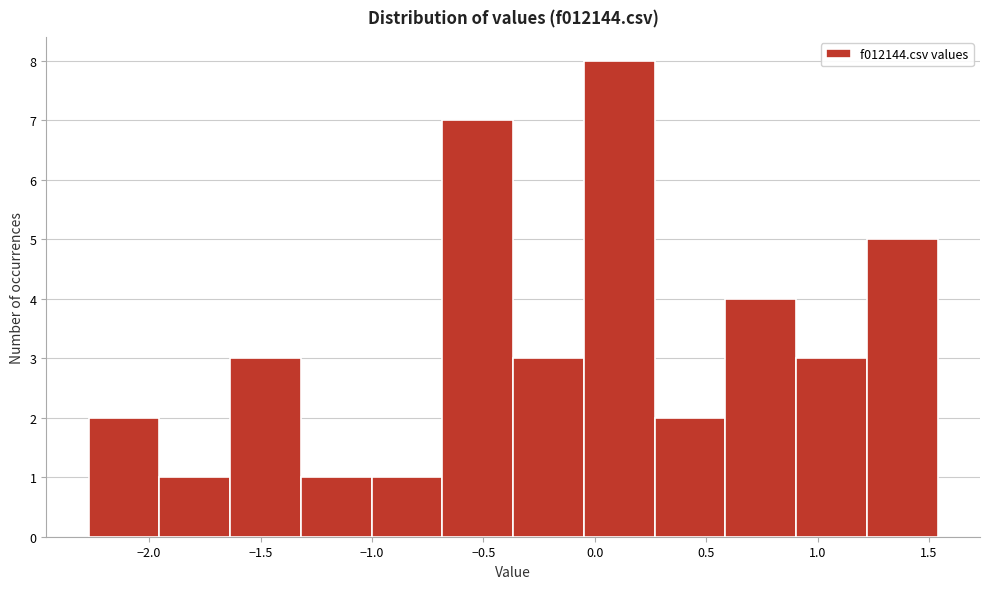

Reading left to right, list every bar in this chart as the range it spans on the x-axis followed by its height. Neither the bar edges nor the heights are printed on the chart, so give them approximately, as read against the axes.

-2.25 to -1.95: 2
-1.95 to -1.65: 1
-1.65 to -1.30: 3
-1.30 to -1.00: 1
-1.00 to -0.70: 1
-0.70 to -0.35: 7
-0.35 to -0.05: 3
-0.05 to 0.25: 8
0.25 to 0.60: 2
0.60 to 0.90: 4
0.90 to 1.20: 3
1.20 to 1.55: 5